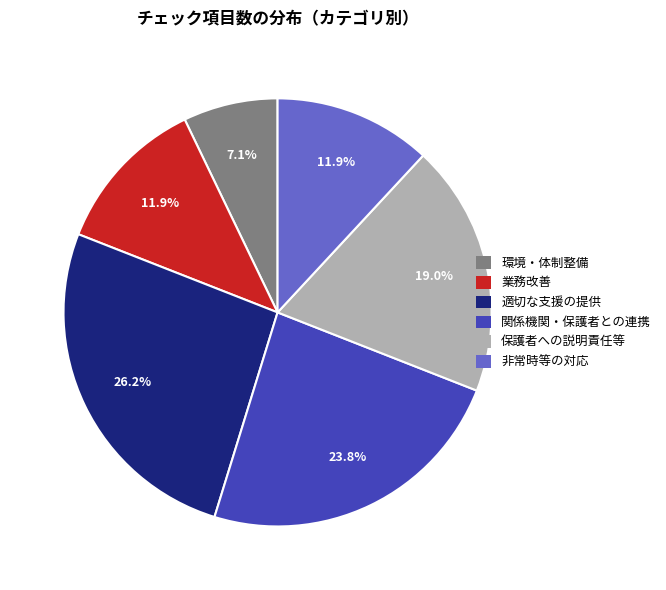

Does 環境・体制整備 represent more than half of the total?

No